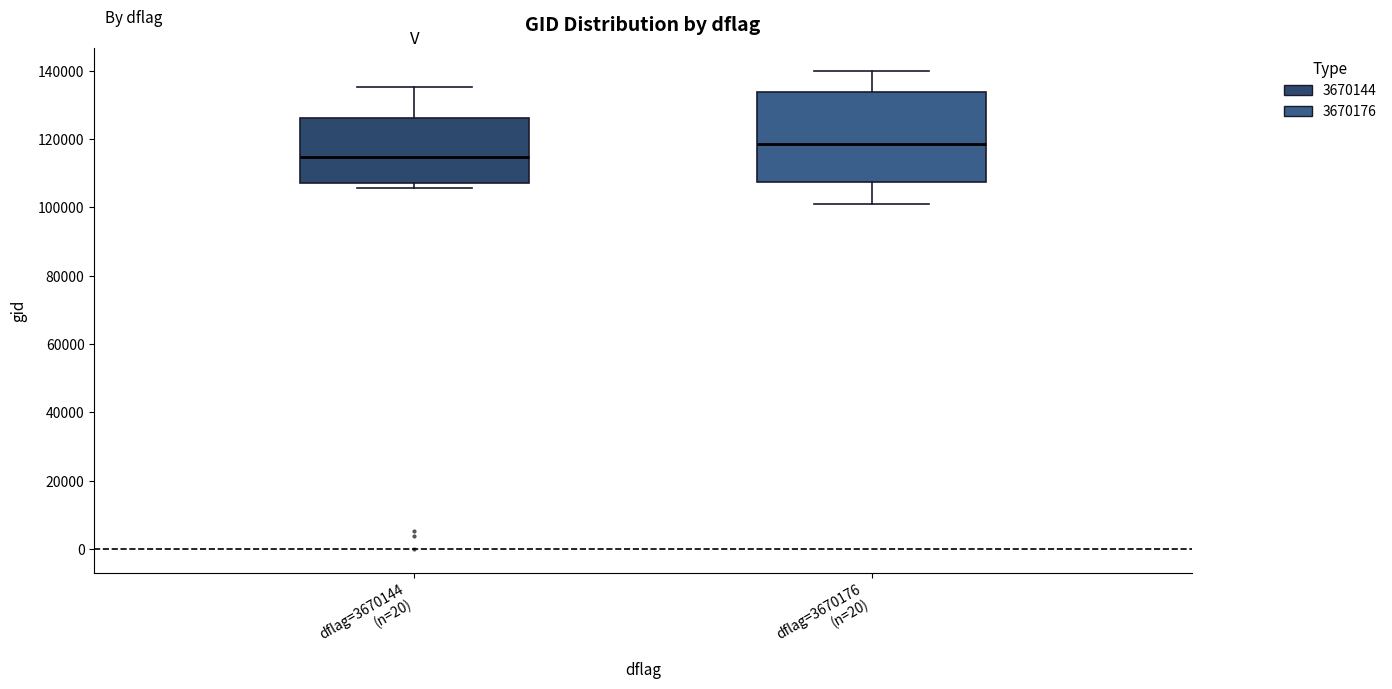

Reading left to right, transcribe this box plot: for each box, give where its median line is, the range the box spans, and where its two whiskers end, as read against the y-axis. The values are not printed on the chart, so give them approximately, as read against the axis.

dflag=3670144 (n=20): median 114000, box 108000 to 126000, whiskers 106000 to 136000
dflag=3670176 (n=20): median 118000, box 108000 to 134000, whiskers 100000 to 140000